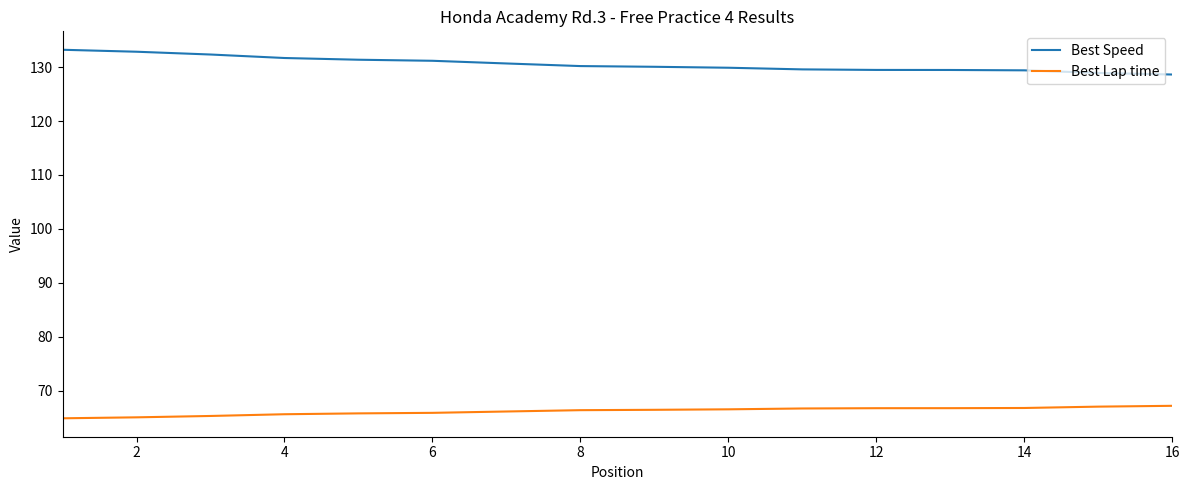

True or false: Best Speed and Best Lap time intersect in this chart.

False